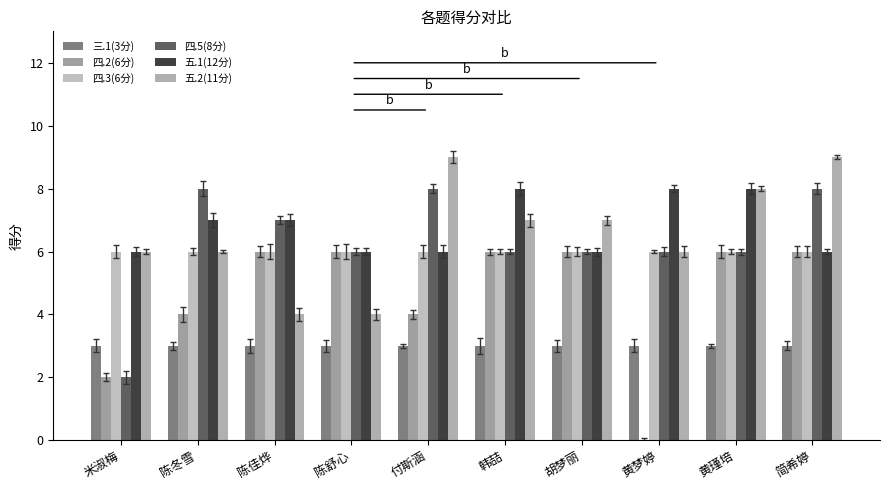

Reading left to right, list all the values displayed in this chart.

三.1(3分): 3	3	3	3	3	3	3	3	3	3
四.2(6分): 2	4	6	6	4	6	6	0	6	6
四.3(6分): 6	6	6	6	6	6	6	6	6	6
四.5(8分): 2	8	7	6	8	6	6	6	6	8
五.1(12分): 6	7	7	6	6	8	6	8	8	6
五.2(11分): 6	6	4	4	9	7	7	6	8	9